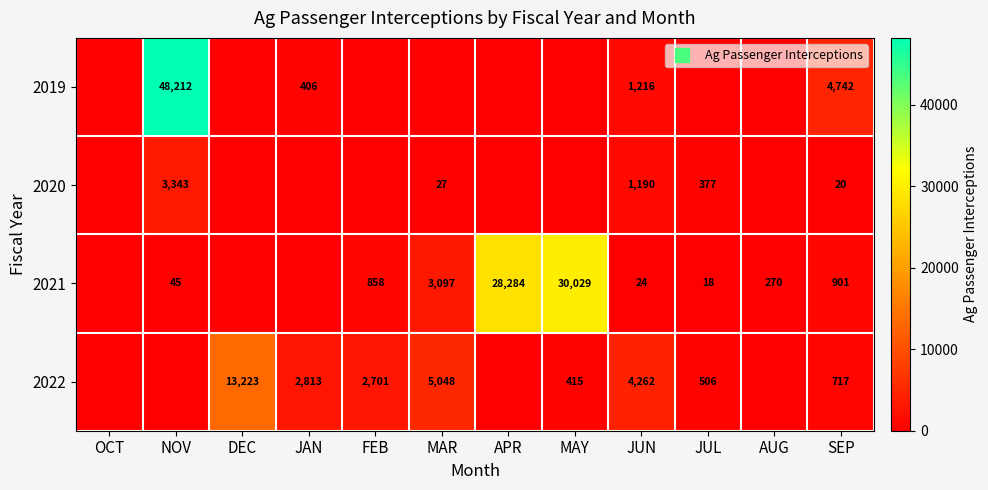

What is the total value across all series at MAR?

8172